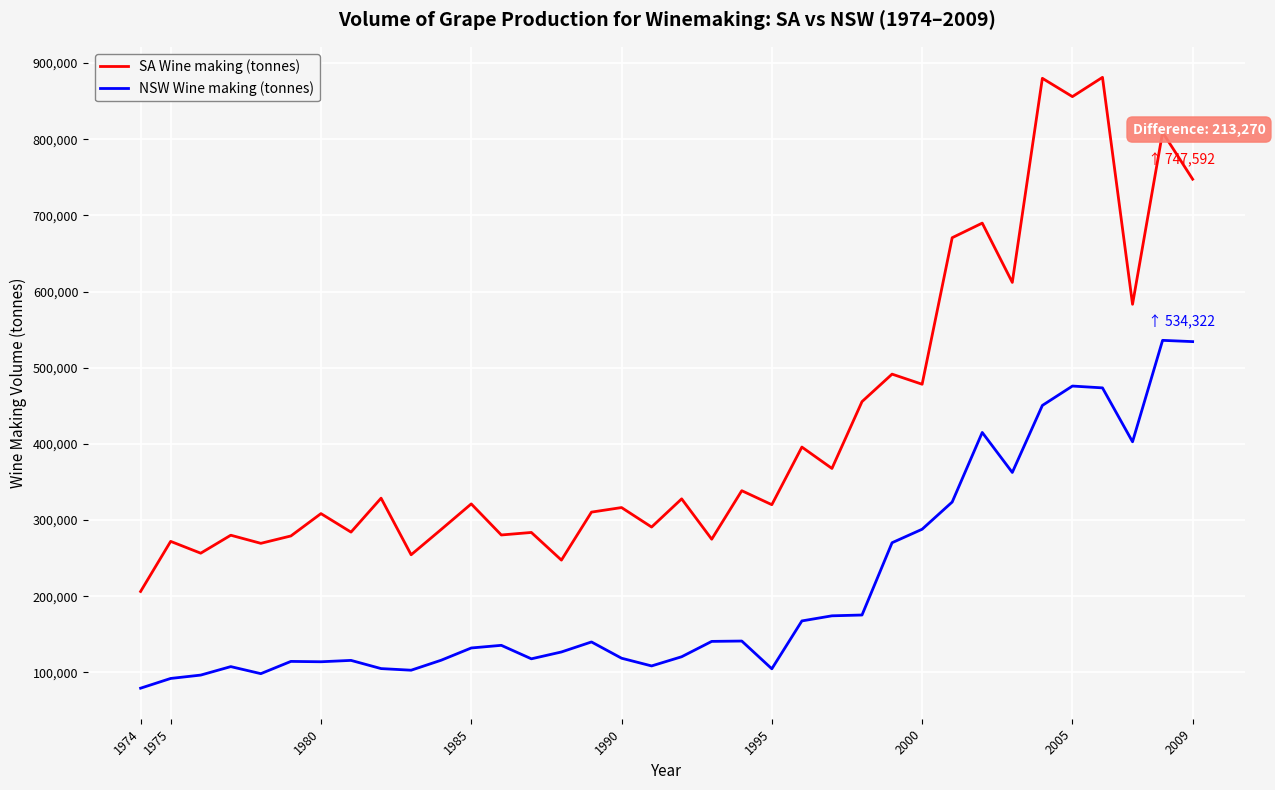

Which series has the largest total across all categories?

SA Wine making (tonnes)